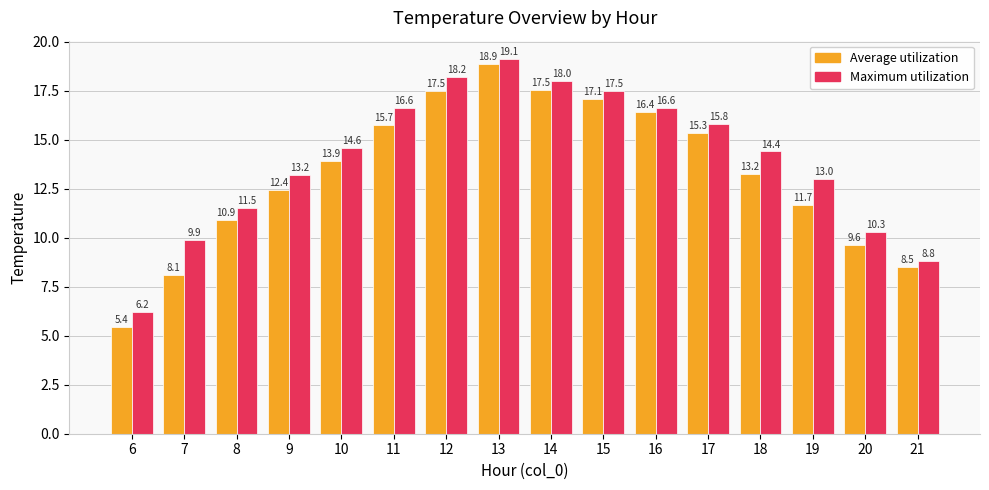

Is the value of Average utilization at 13 greater than the value of Maximum utilization at 21?

Yes